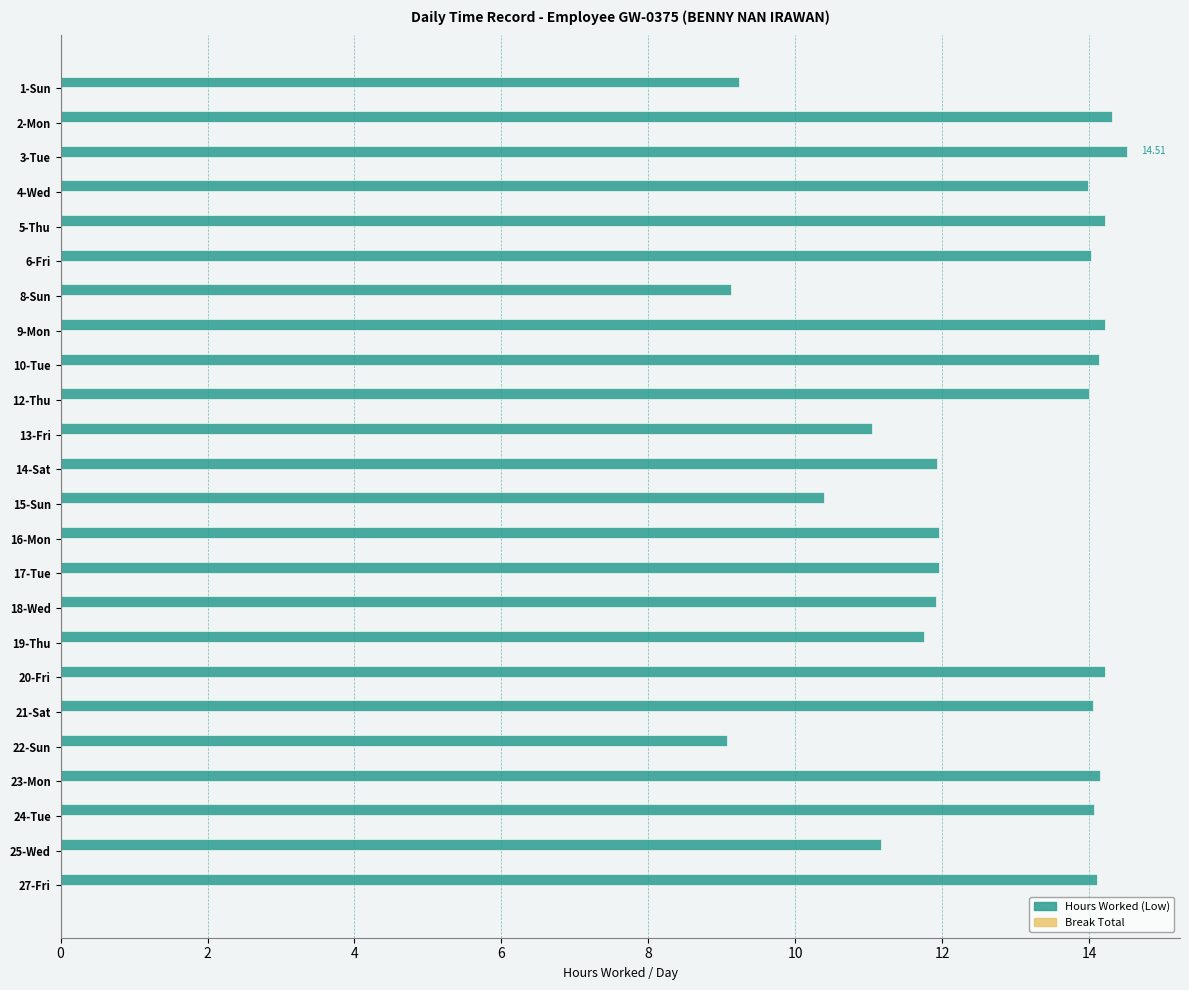

What is the ratio of the value at 4-Wed to the value at 19-Thu?

1.2